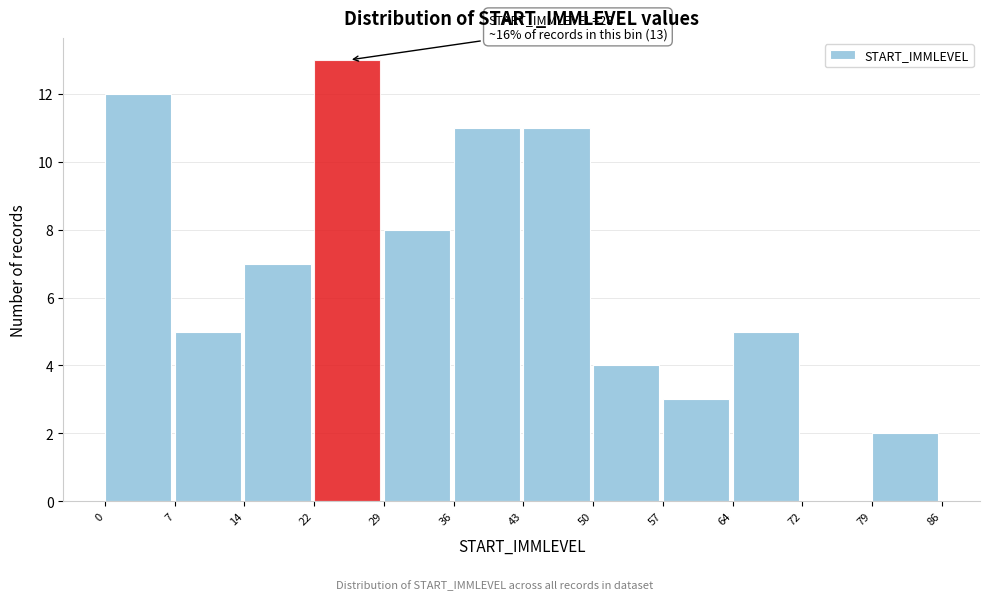

Which range on the x-axis has the tallest bar?

22 to 29